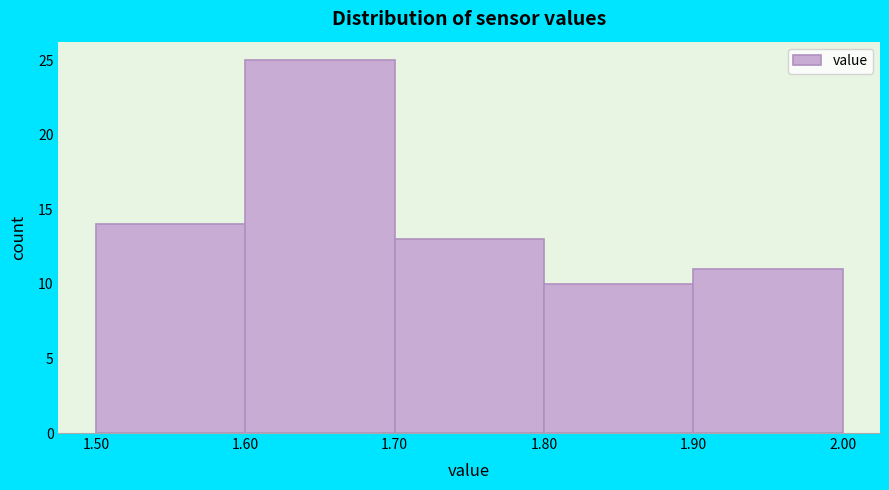

Which range on the x-axis has the tallest bar?

1.60 to 1.70